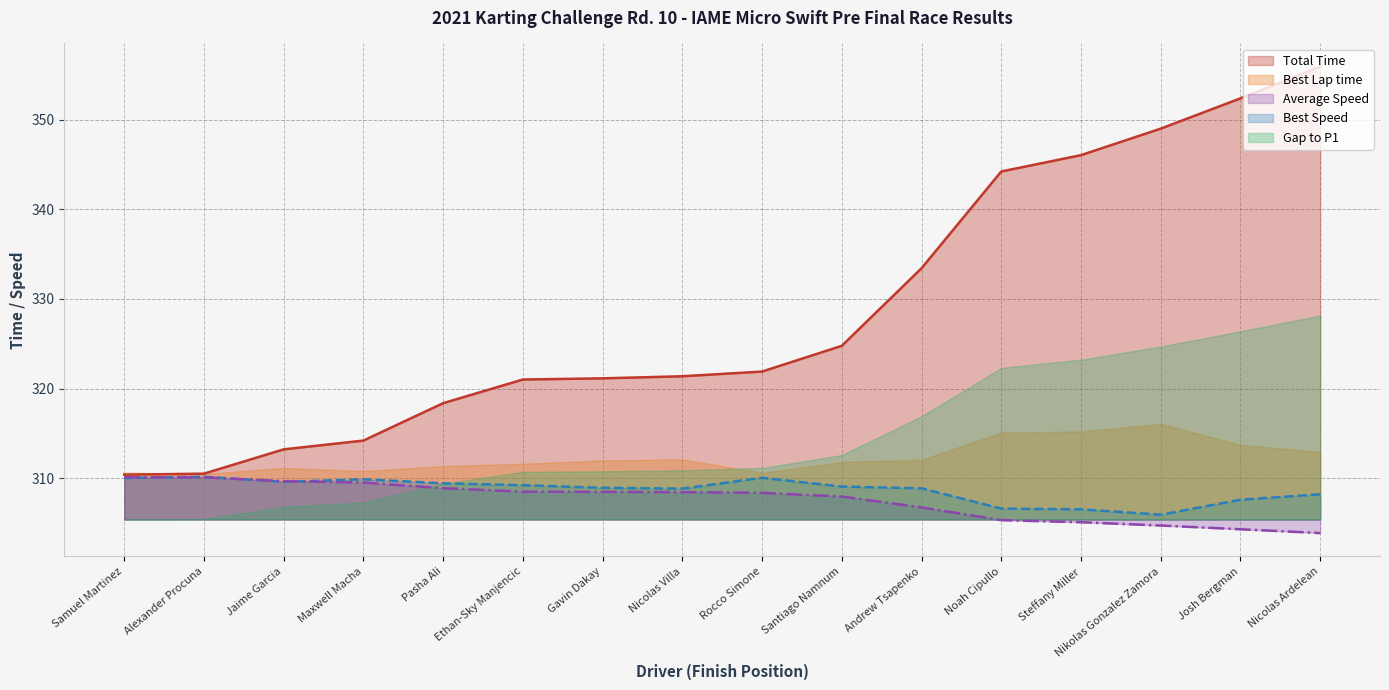

Which series has the largest total across all categories?

Total Time